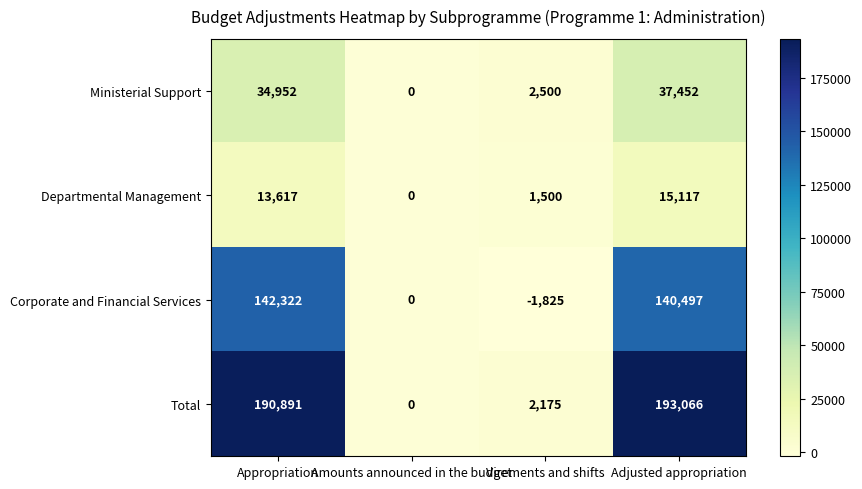

How many series are shown in this chart?

4